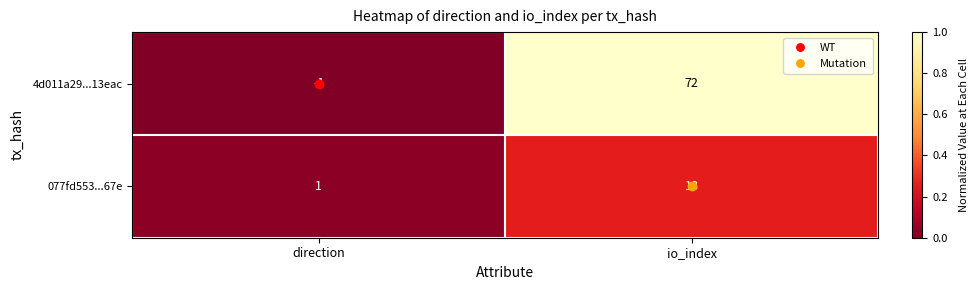

What is the average value of the 077fd553...67e series?

10